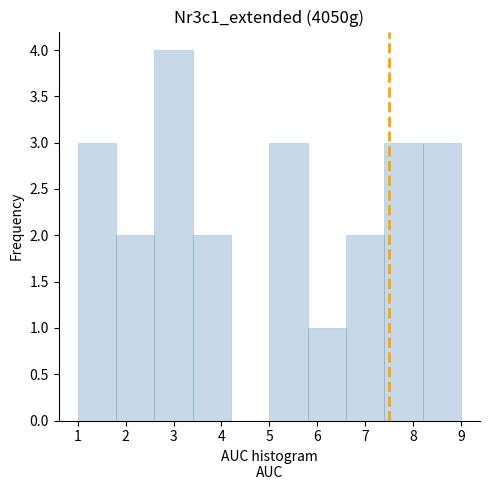

What is the height of the bar covering 8.2 to 9.0 on the x-axis? The values are not printed on the chart, so give them approximately, as read against the axis.

3